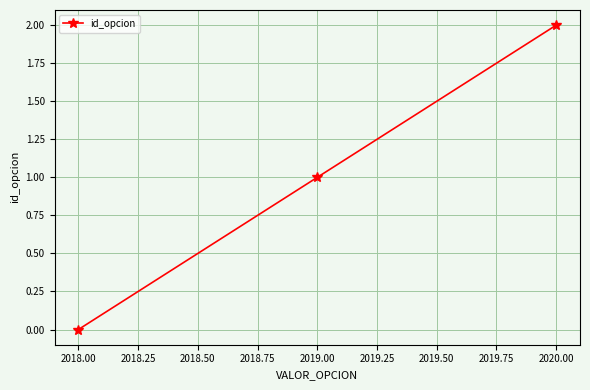

What is the value of the 2nd point from the left?

1